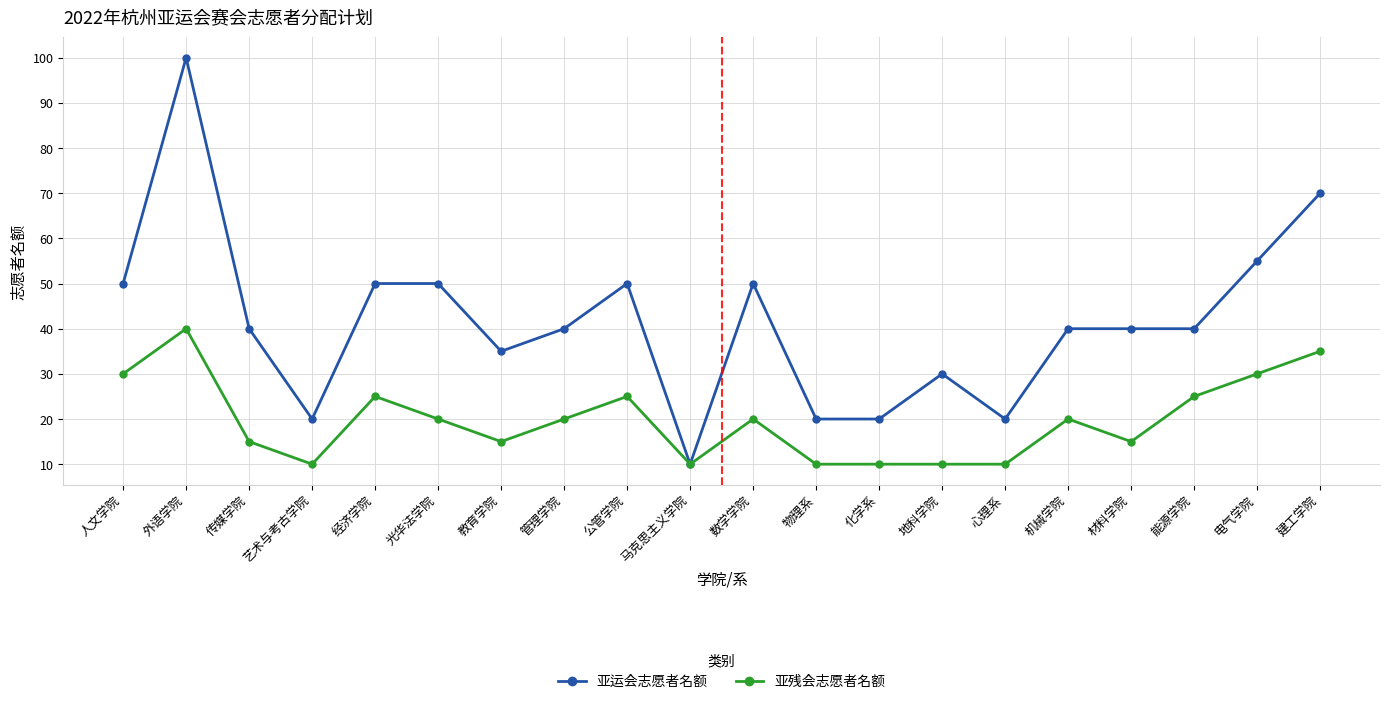

Which series changed the most between 化学系 and 电气学院?

亚运会志愿者名额